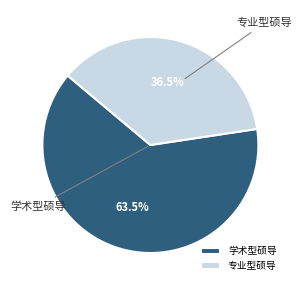

Rank the categories by value from lowest to highest.

专业型硕导, 学术型硕导